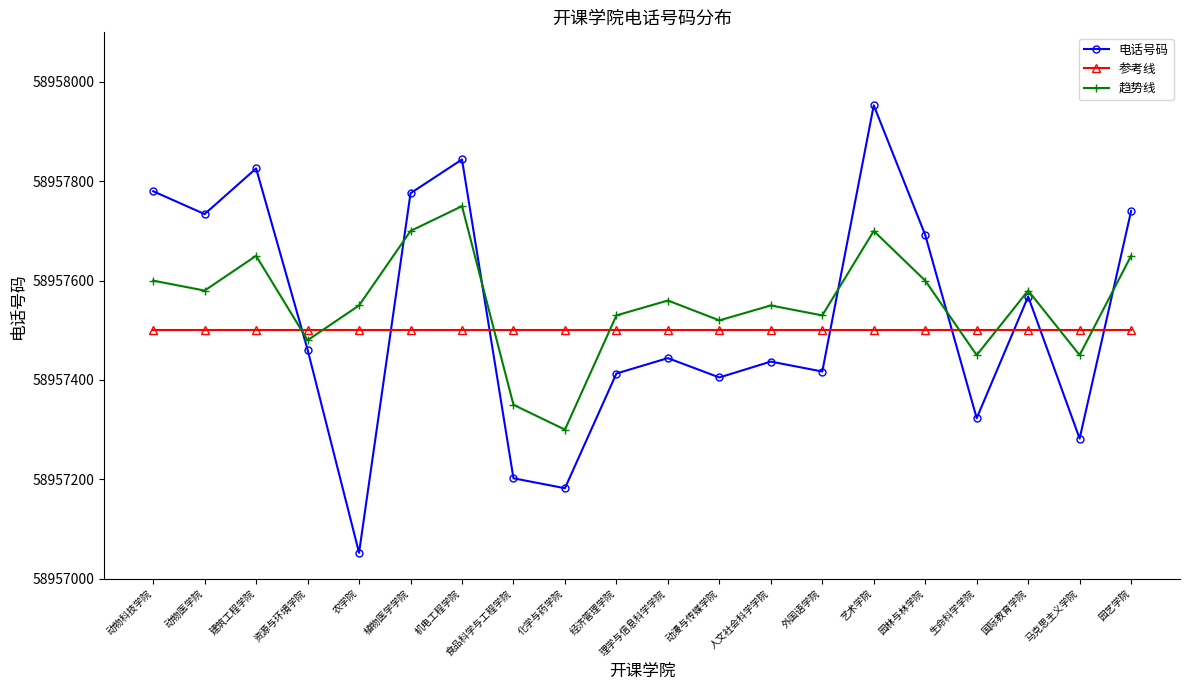

What is the label of the 2nd point from the left?

动物医学院